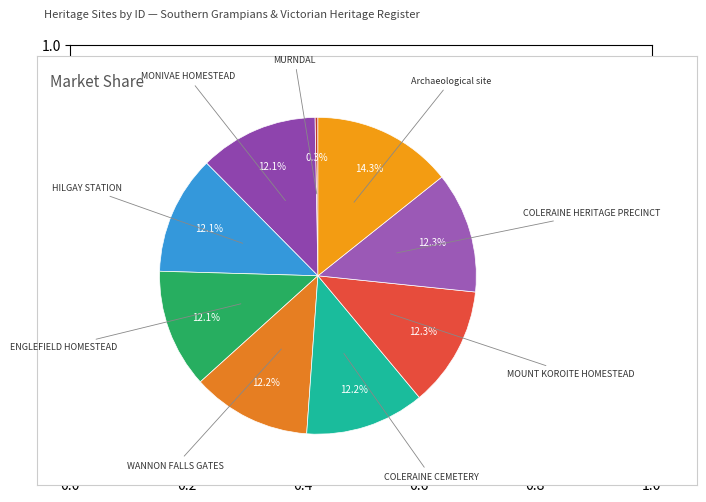

Does any single category account for the majority?

No